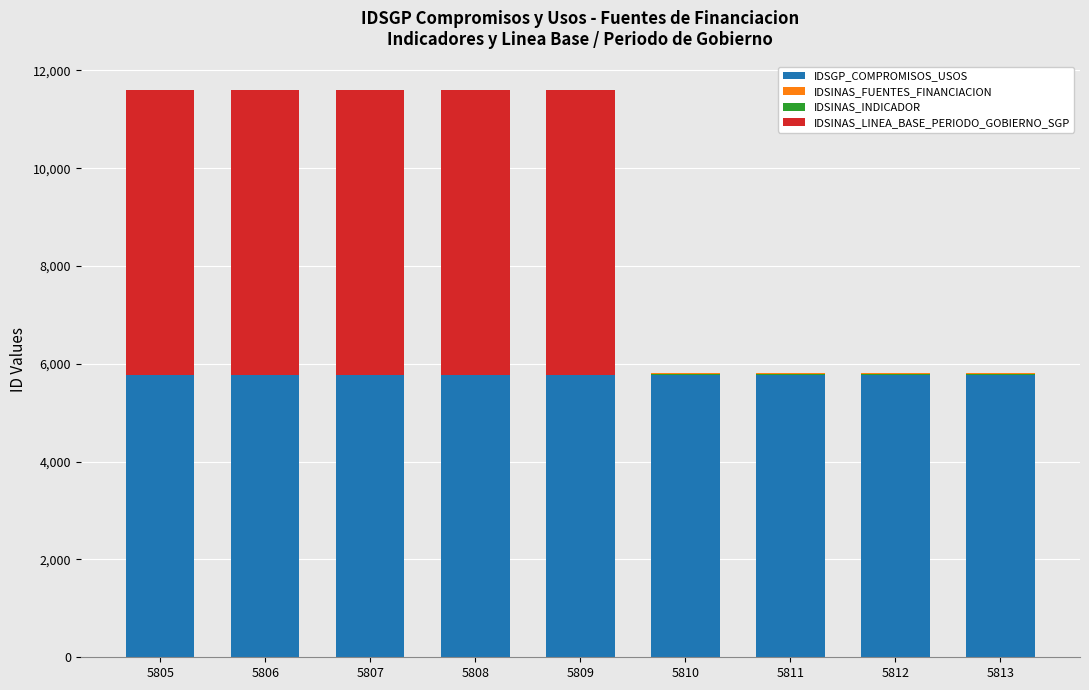

Is it true that IDSINAS_FUENTES_FINANCIACION equals -23 at 5812?

False